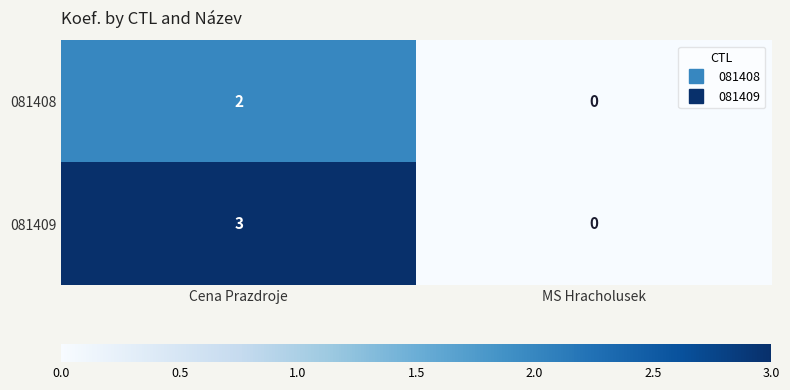

List the labels in order of 081408 value, largest first.

Cena Prazdroje, MS Hracholusek